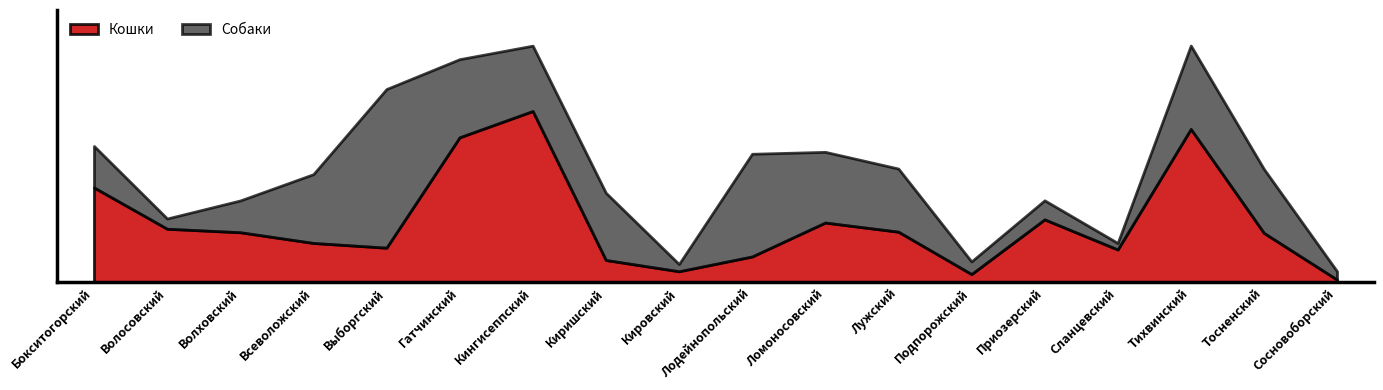

What is the total value across all series at Тосненский?

1006